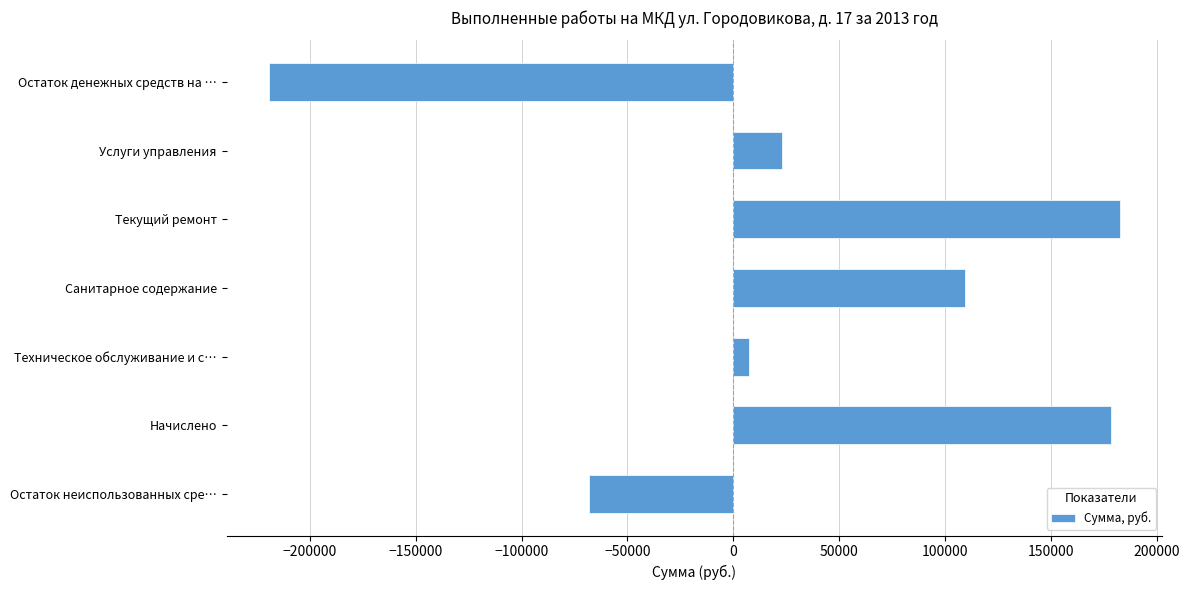

At which category does the chart reach its peak across all series?

Текущий ремонт